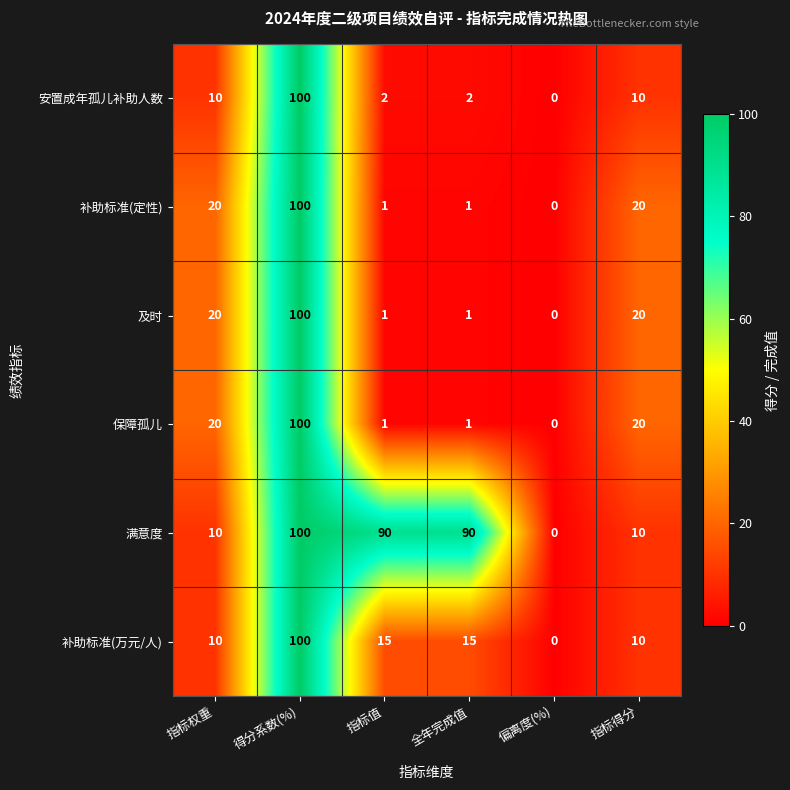

What is the difference between the second highest and minimum values in the 安置成年孤儿补助人数 series?

10